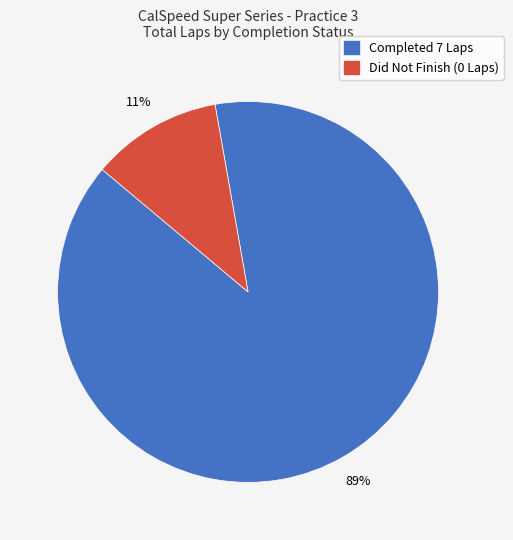

To the nearest percent, what is the difference between the largest and smallest slice percentages?

78%